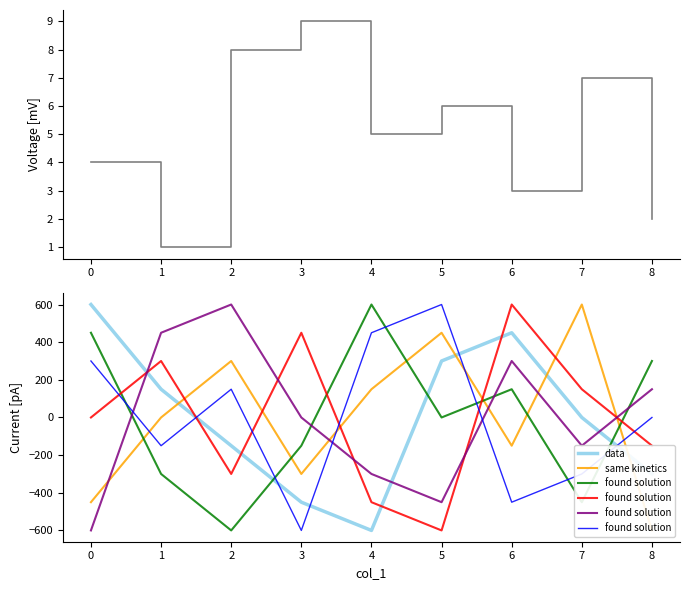

Reading left to right, extract all data points from this chart.

col_1: 4	1	8	9	5	6	3	7	2
data: 600	150	-150	-450	-600	300	450	0	-300
same kinetics: -450	0	300	-300	150	450	-150	600	-600
found solution: 300	-150	150	-600	450	600	-450	-300	0